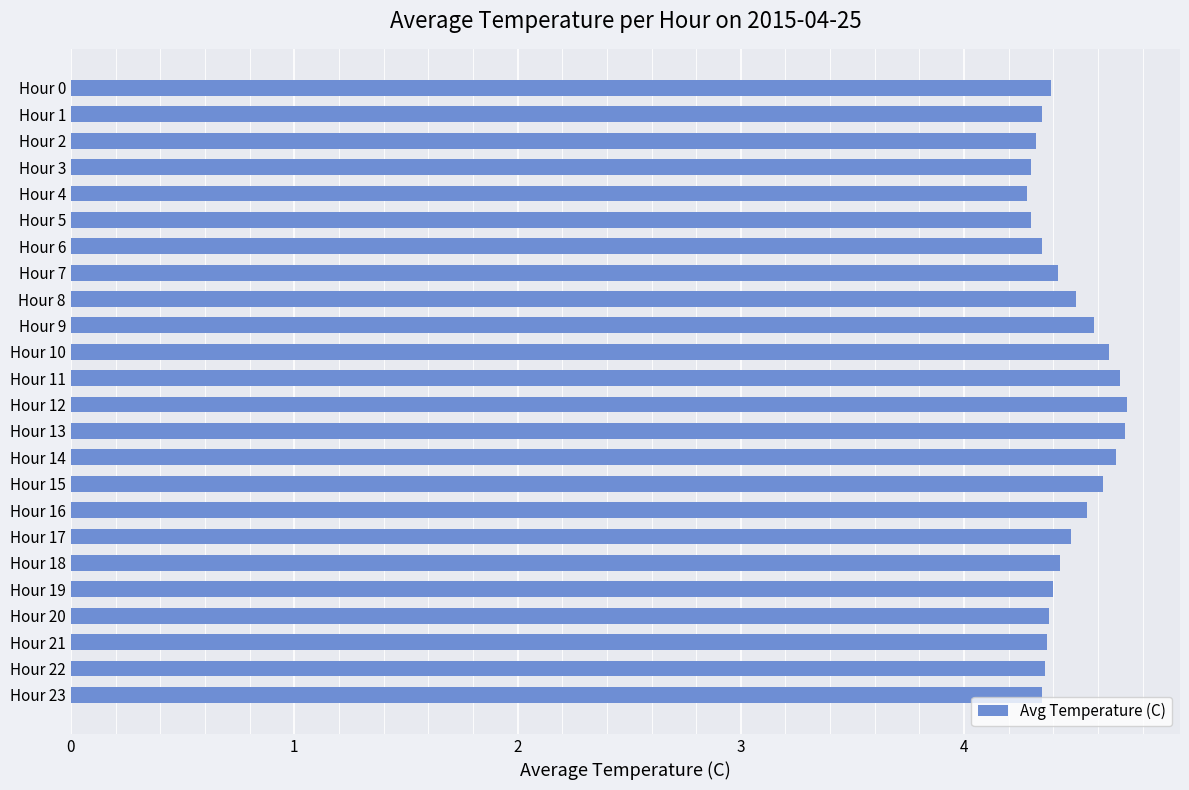

The chart shows a value of 7.7 at Hour 16. True or false?

False